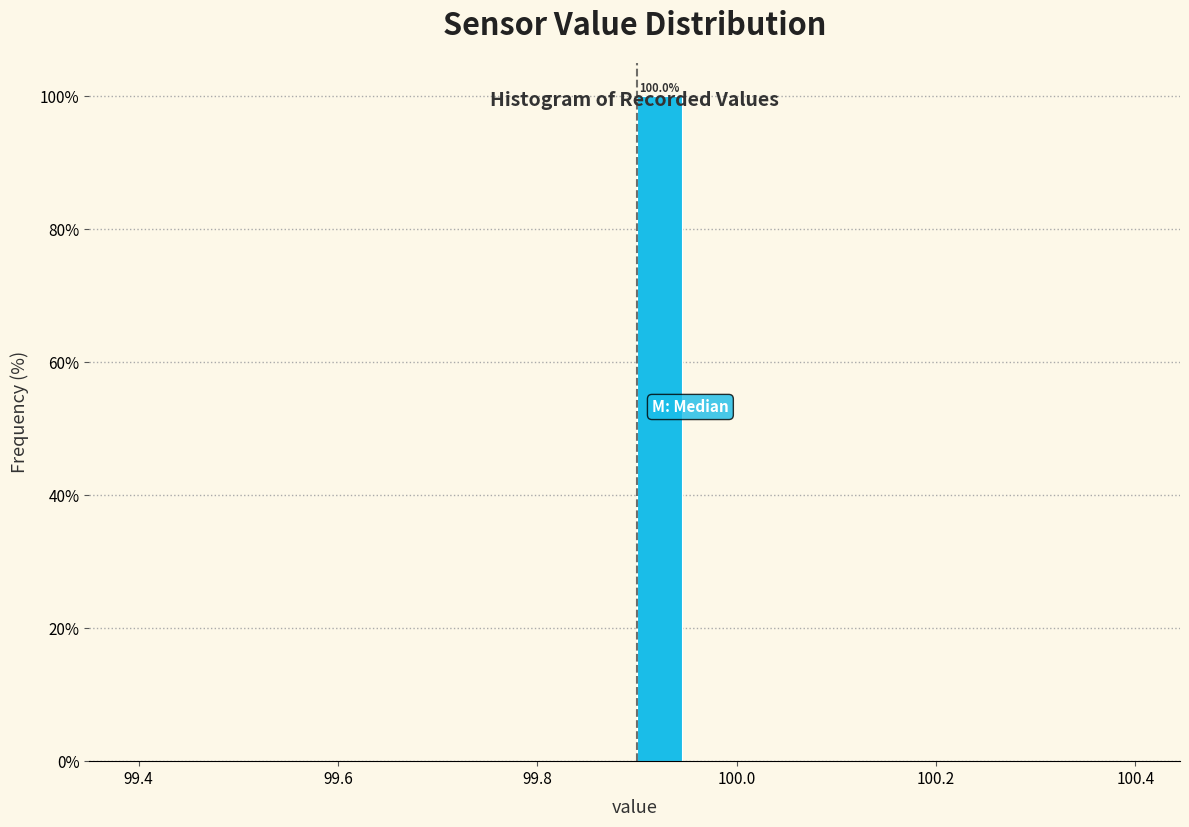

Around what value on the x-axis is the tallest bar? Give the approximate position of its centre, as read against the axis.

99.92